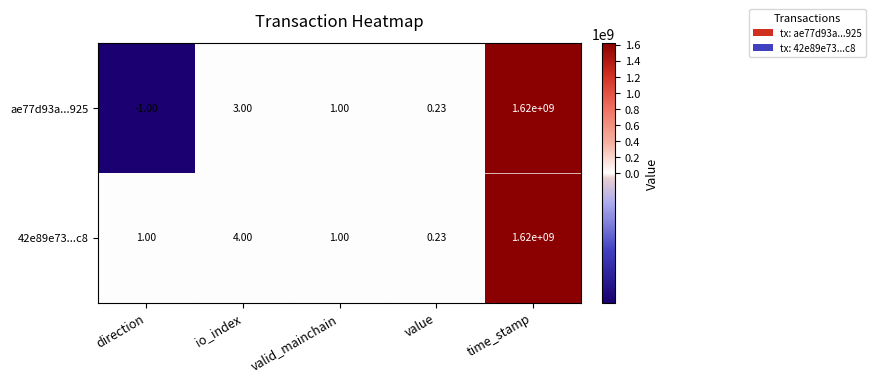

How many data points does each series have?

5